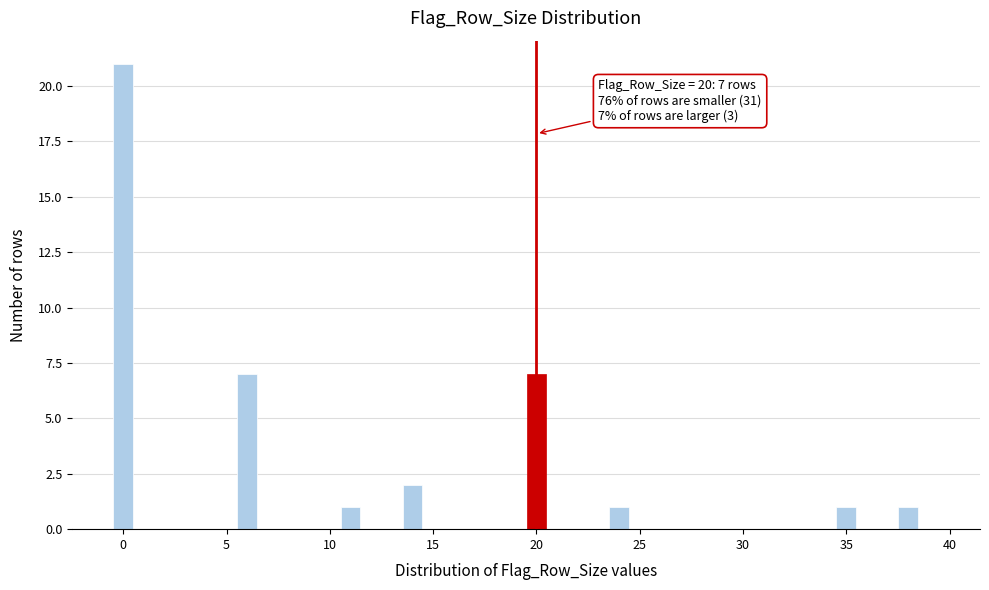

Read against the x-axis, roughly where is the centre of the tallest bar?

0.0